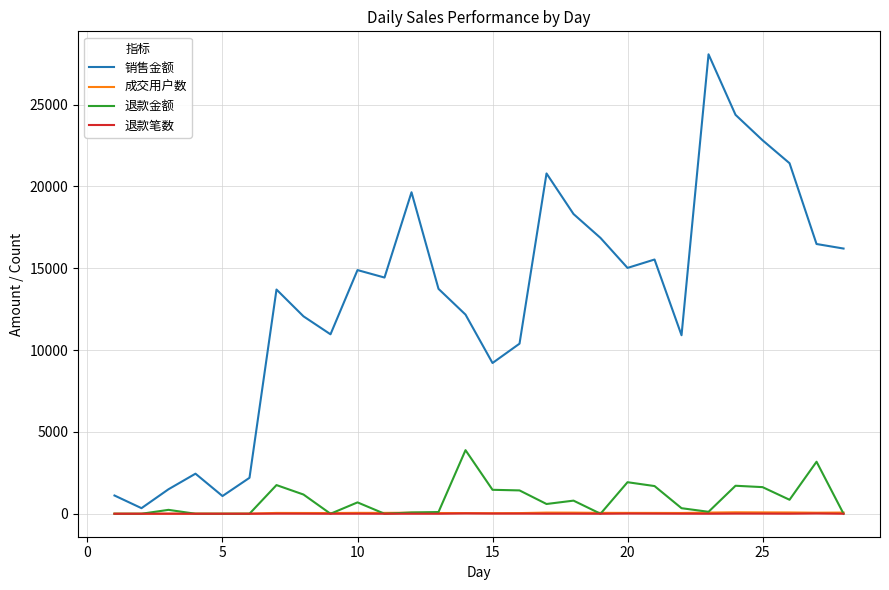

What is the greatest value displayed?

28071.2